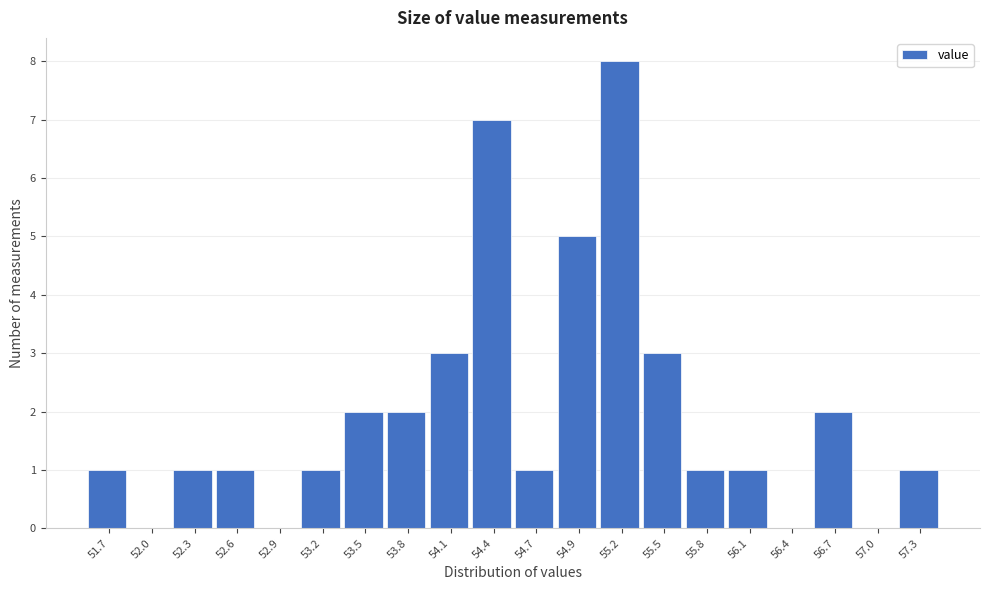

Reading right to left, list all the values displayed in this chart.

57.3=1	57.0=0	56.7=2	56.4=0	56.1=1	55.8=1	55.5=3	55.2=8	54.9=5	54.7=1	54.4=7	54.1=3	53.8=2	53.5=2	53.2=1	52.9=0	52.6=1	52.3=1	52.0=0	51.7=1